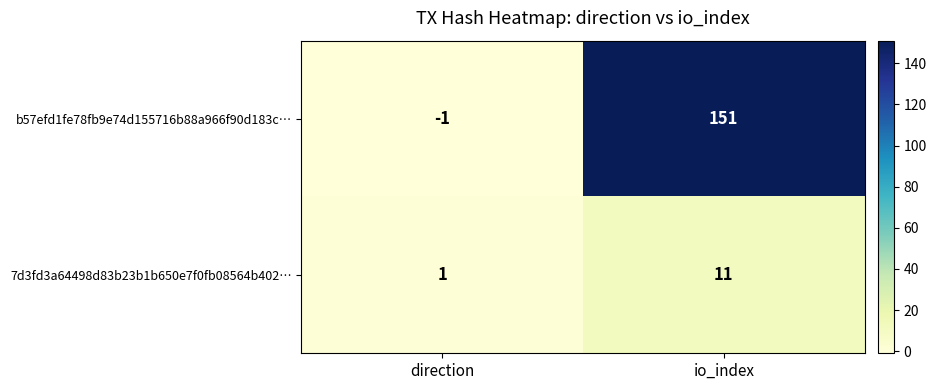

At how many categories does at least one series exceed 88?

1